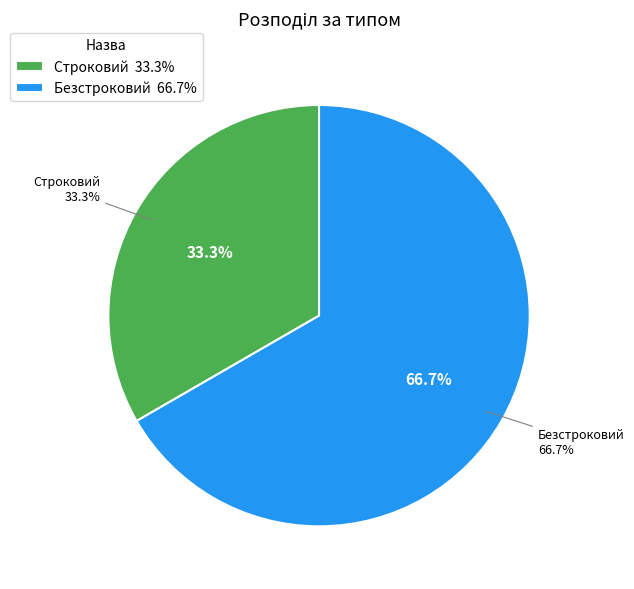

How many slices are in this pie chart?

2